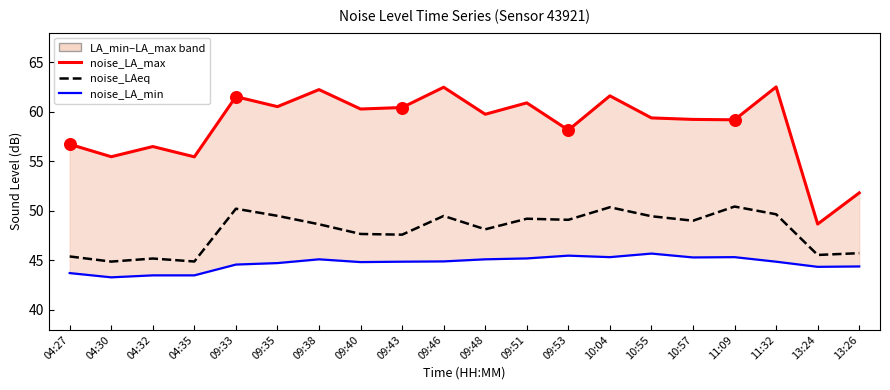

What is the total value across all series at 10:04?

157.3